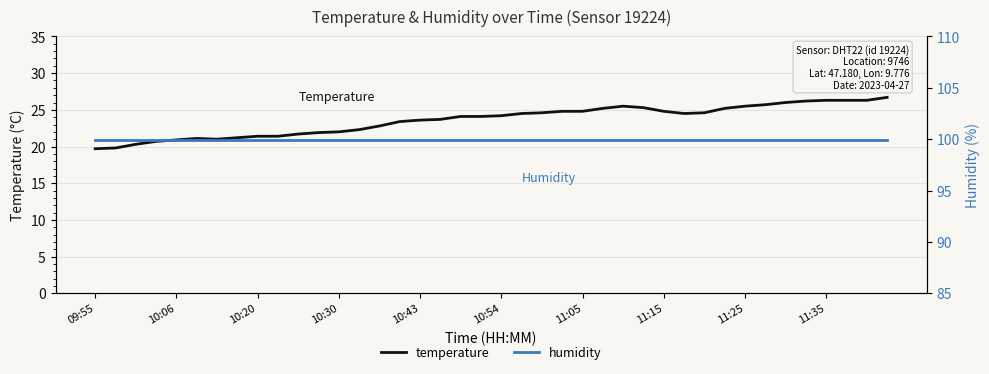

Reading right to left, extract all data points from this chart.

temperature: 26.7	26.3	26.3	26.3	26.2	26.0	25.7	25.5	25.2	24.6	24.5	24.8	25.3	25.5	25.2	24.8	24.8	24.6	24.5	24.2	24.1	24.1	23.7	23.6	23.4	22.8	22.3	22.0	21.9	21.7	21.4	21.4	21.2	21.0	21.1	20.9	20.7	20.3	19.8	19.7
humidity: 99.9	99.9	99.9	99.9	99.9	99.9	99.9	99.9	99.9	99.9	99.9	99.9	99.9	99.9	99.9	99.9	99.9	99.9	99.9	99.9	99.9	99.9	99.9	99.9	99.9	99.9	99.9	99.9	99.9	99.9	99.9	99.9	99.9	99.9	99.9	99.9	99.9	99.9	99.9	99.9